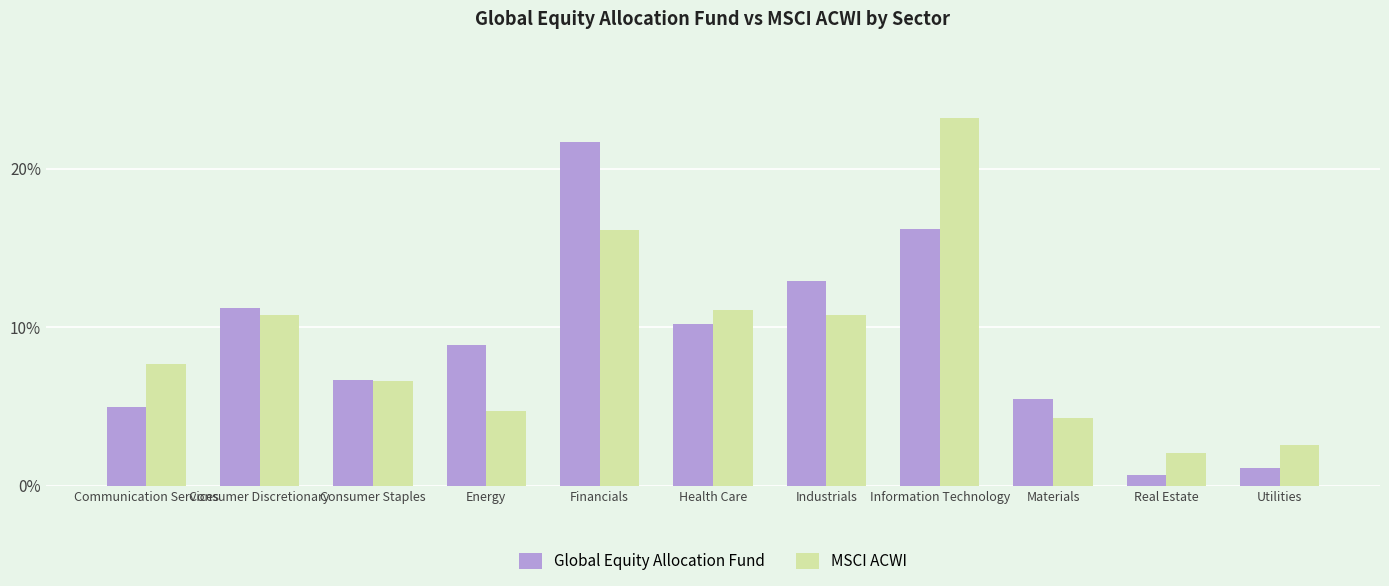

At which category is the sum across all series the highest?

Information Technology